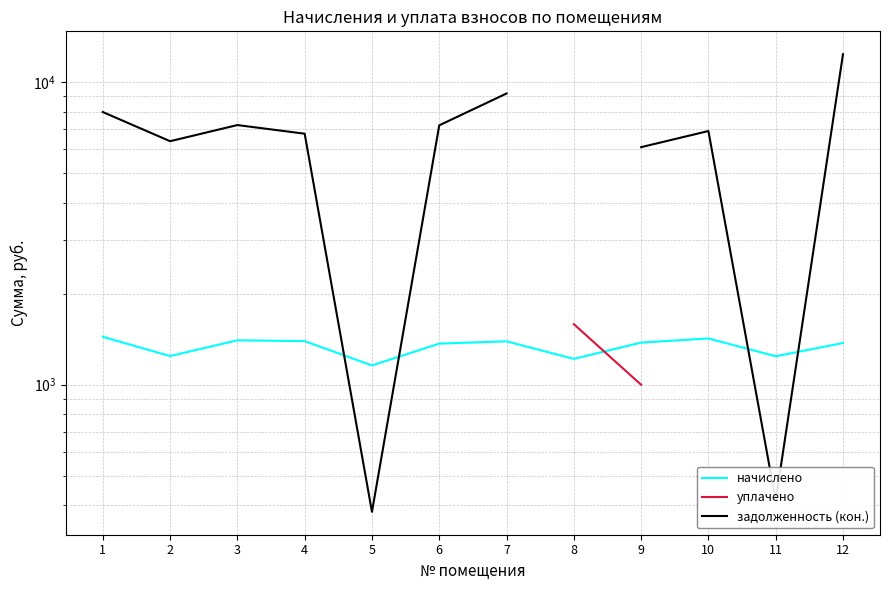

Which series has the widest spread of values?

задолженность (кон.)